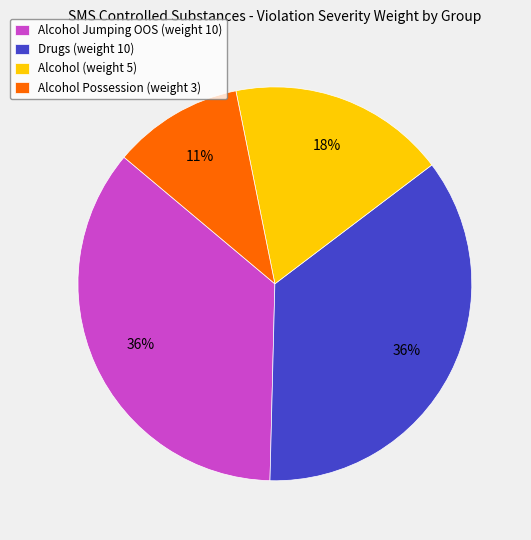

Between Drugs (weight 10) and Alcohol (weight 5), which is larger?

Drugs (weight 10)